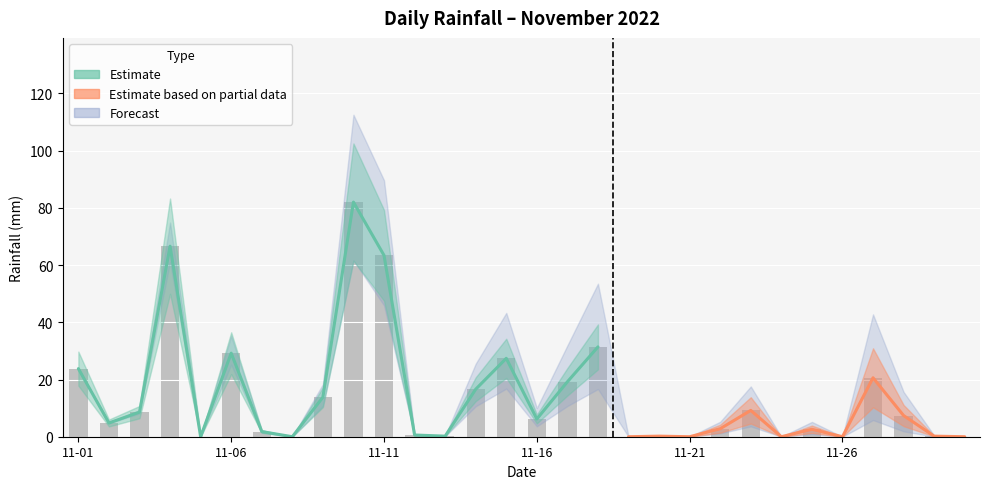

The chart shows a value of 7.7 at 11-06. True or false?

False